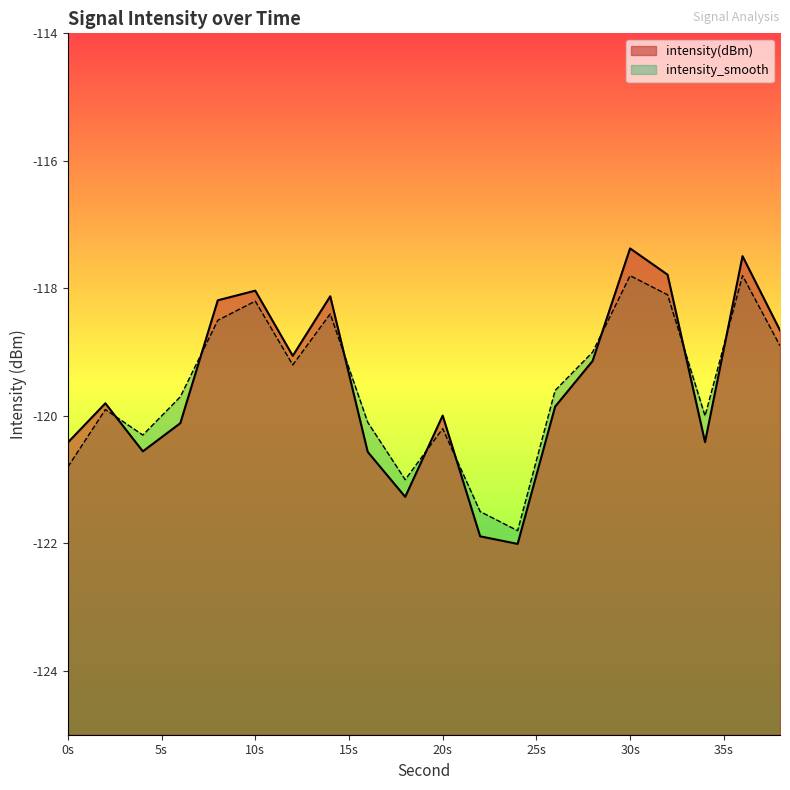

Reading left to right, what are all the values shown in this chart?

intensity(dBm): -120.4	-119.8	-120.6	-120.1	-118.2	-118.0	-119.1	-118.1	-120.6	-121.3	-120.0	-121.9	-122.0	-119.9	-119.1	-117.4	-117.8	-120.4	-117.5	-118.7
intensity_smooth: -120.8	-119.9	-120.3	-119.7	-118.5	-118.2	-119.2	-118.4	-120.1	-121.0	-120.2	-121.5	-121.8	-119.6	-119.0	-117.8	-118.1	-120.0	-117.8	-118.9